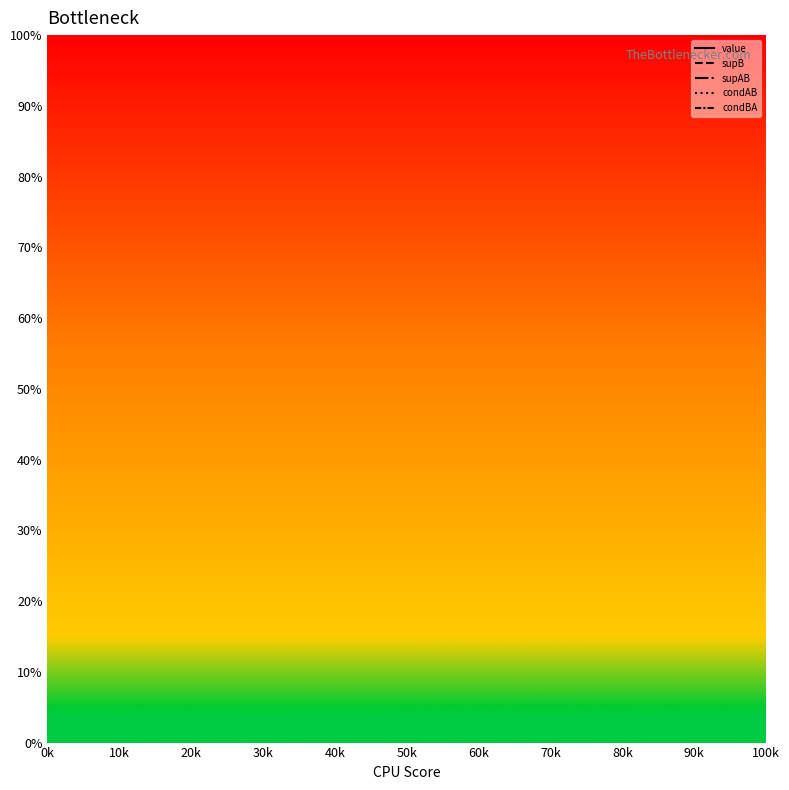

At which label is condBA closest to 0?

20k